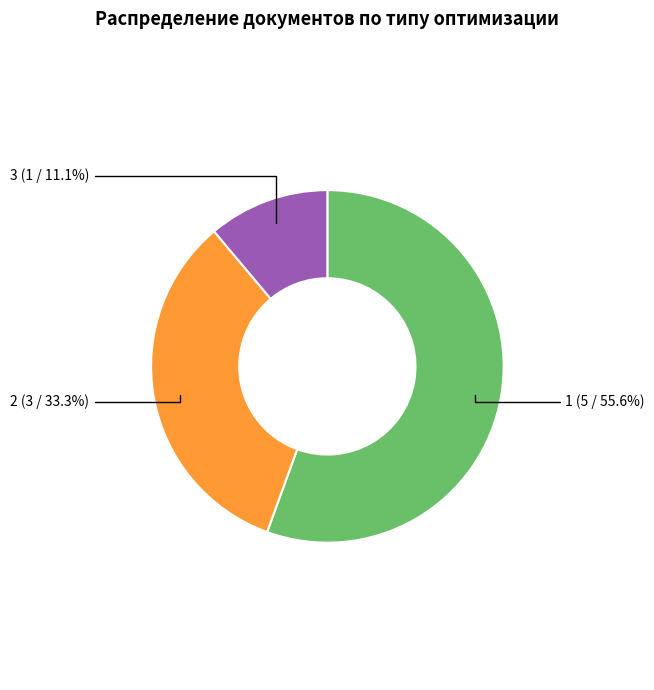

Is there any slice that represents more than half of the pie?

Yes